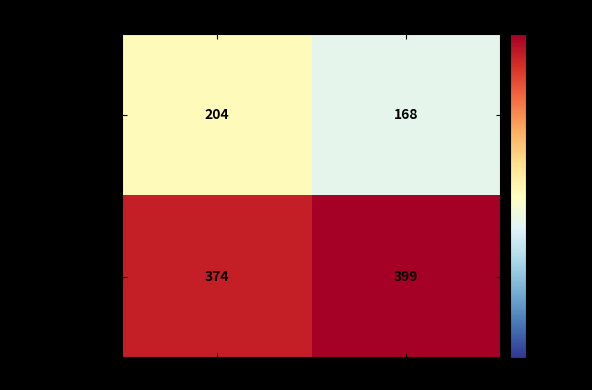

At which category does the chart reach its minimum across all series?

Heath Howard